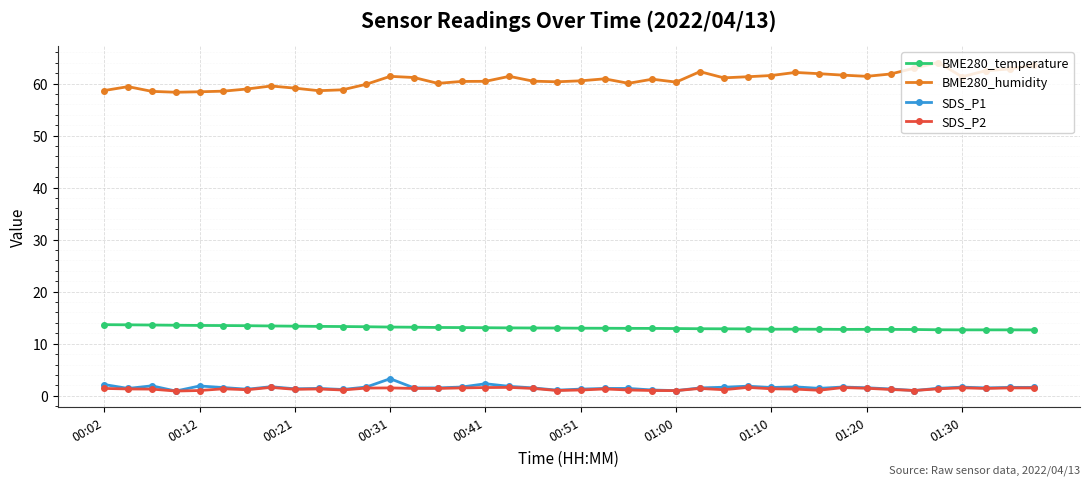

Which series has the largest total across all categories?

BME280_humidity